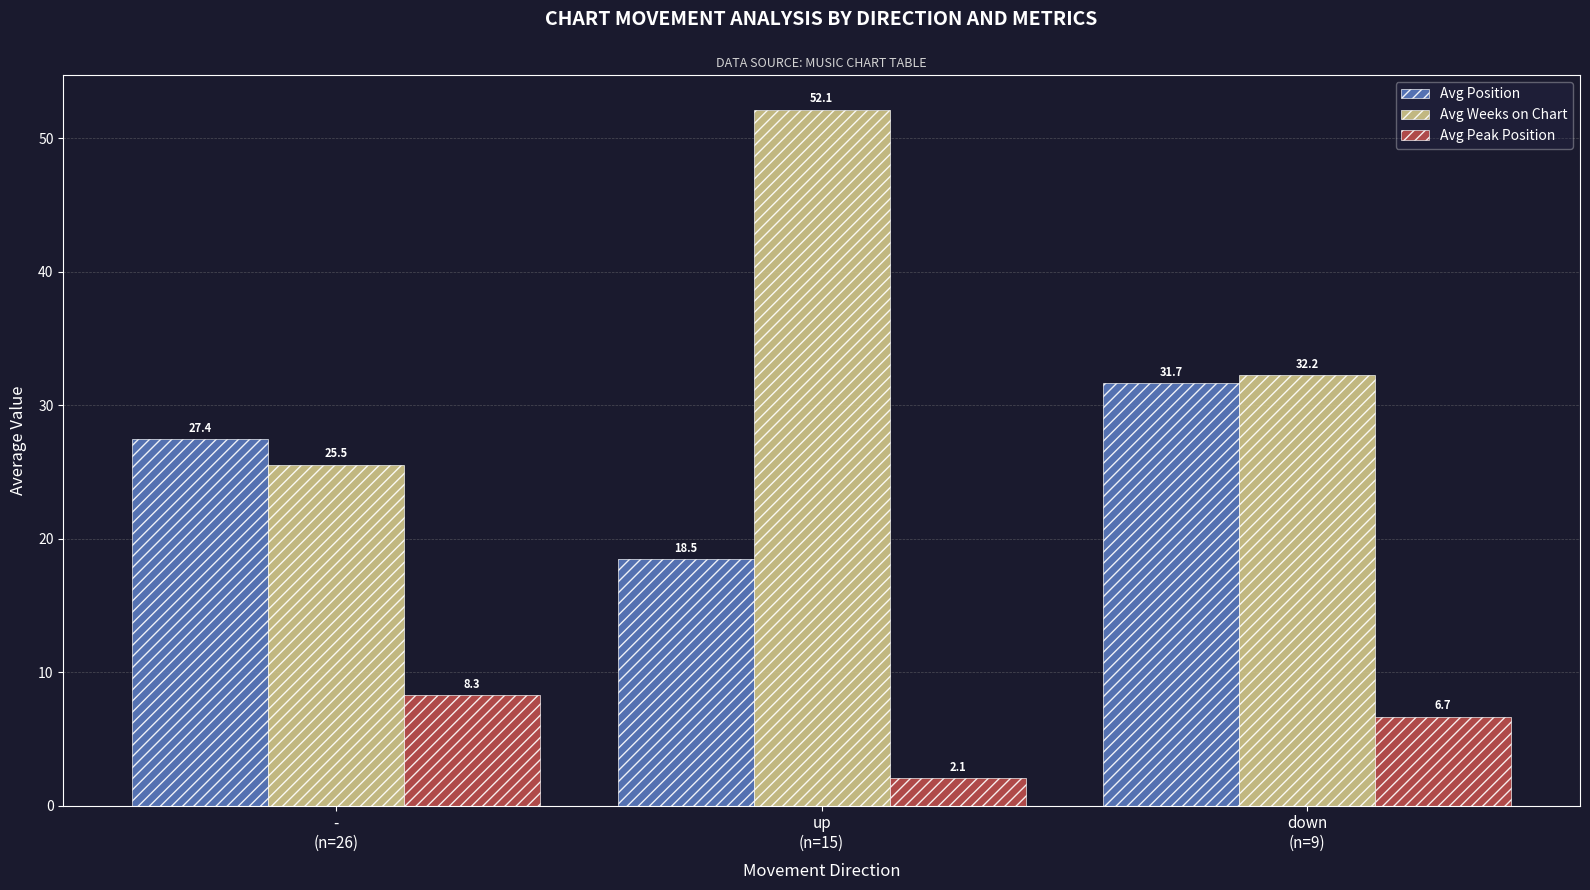

Which series has the largest range (max minus min)?

Avg Weeks on Chart